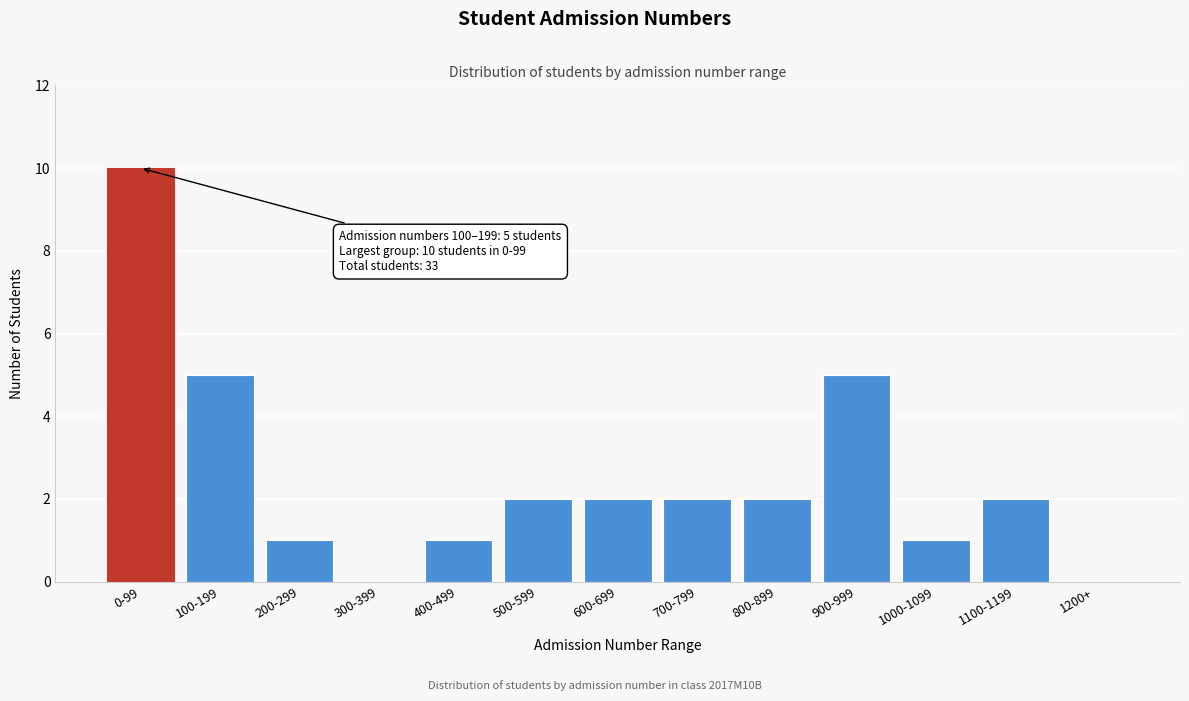

Reading left to right, transcribe all the data shown in this chart.

0-99=10	100-199=5	200-299=1	300-399=0	400-499=1	500-599=2	600-699=2	700-799=2	800-899=2	900-999=5	1000-1099=1	1100-1199=2	1200+=0